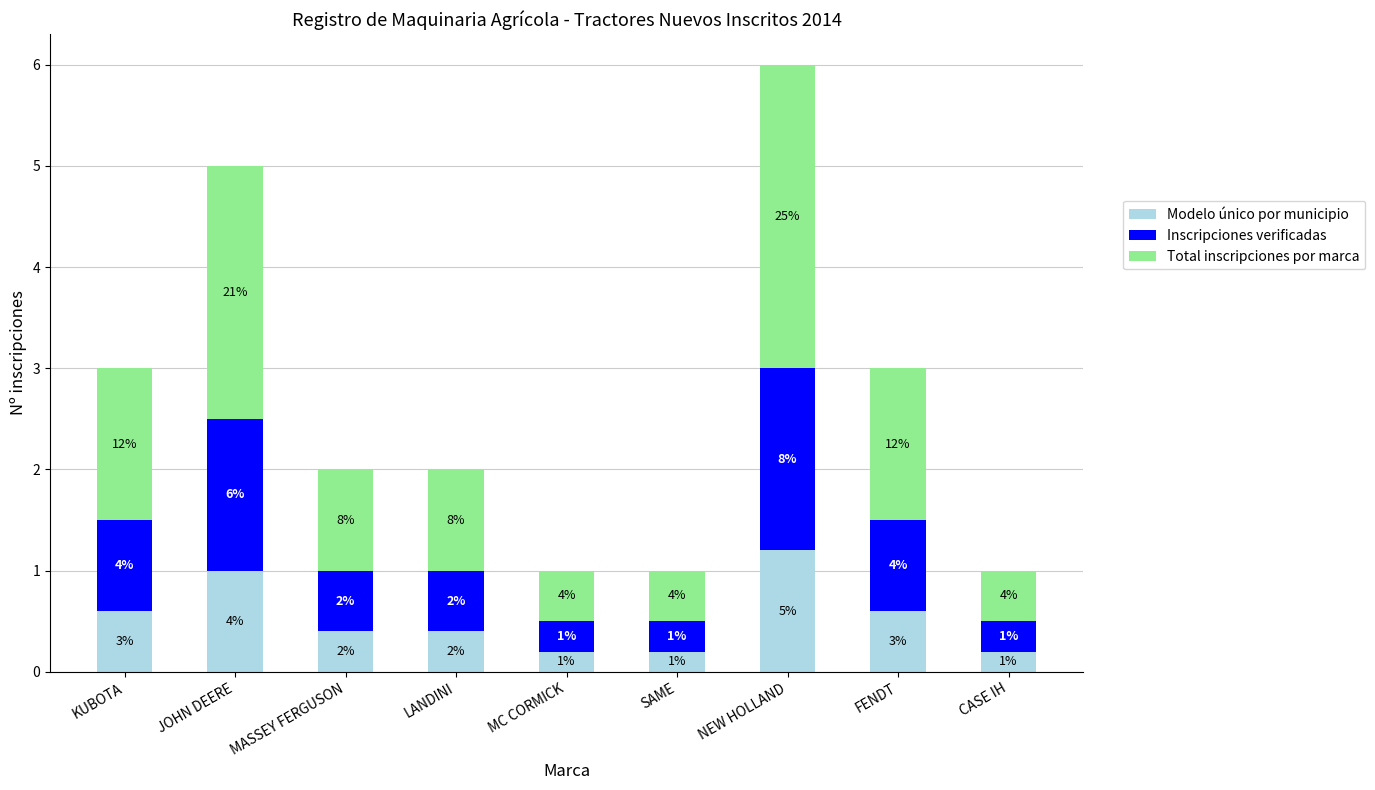

Are the bars horizontal?

No